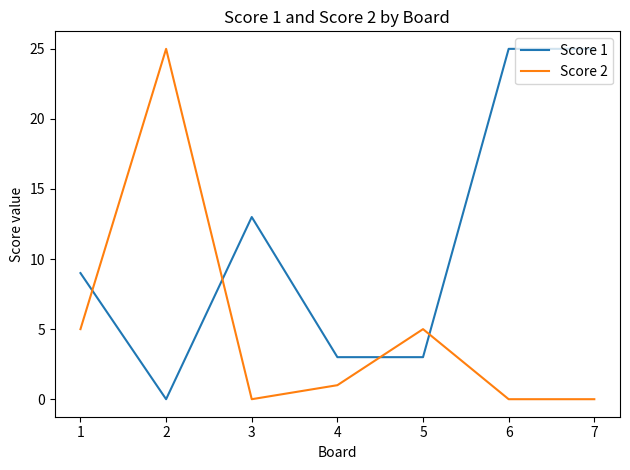

How many Score 1 values are between 3 and 25?

6